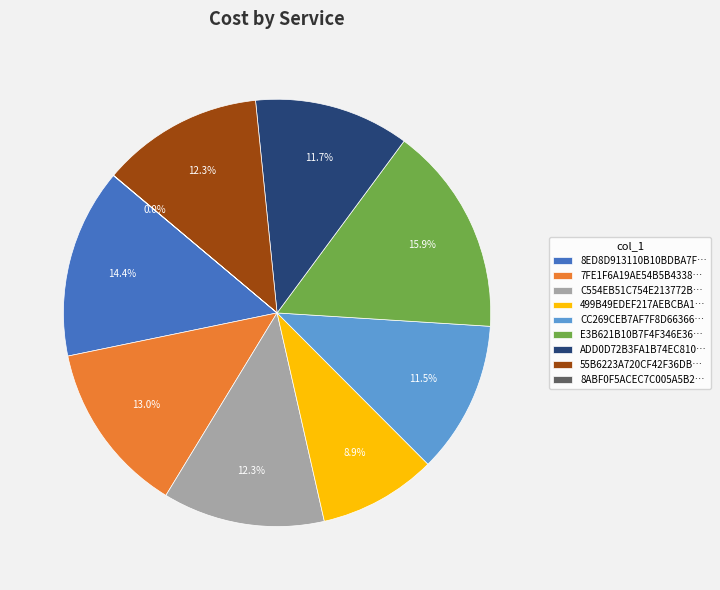

What is the largest slice in the pie chart?

E3B621B10B7F4F346E36…